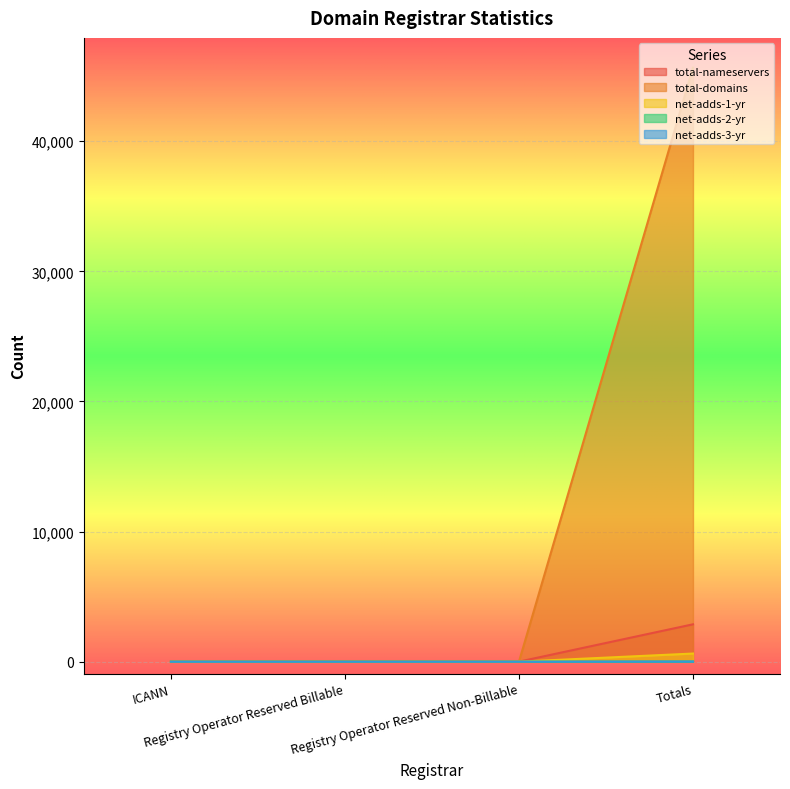

Which category has the highest value in the net-adds-3-yr series?

Totals